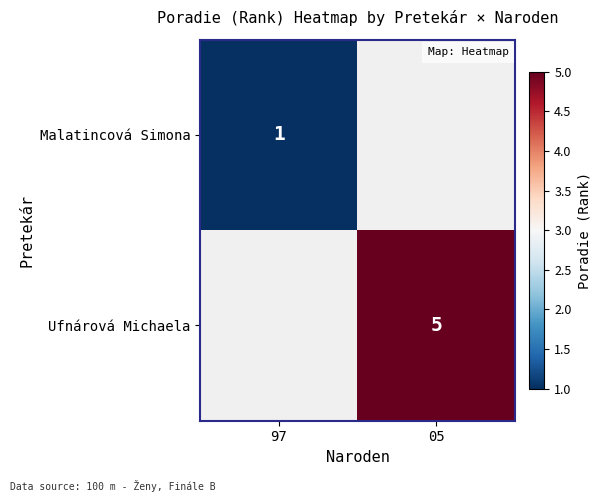

How many categories are shown in the chart?

2